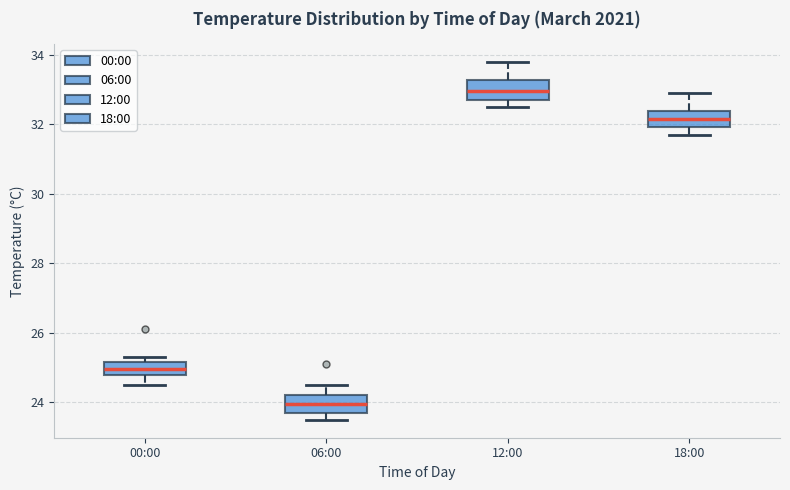

Which box's median line is the lowest?

06:00